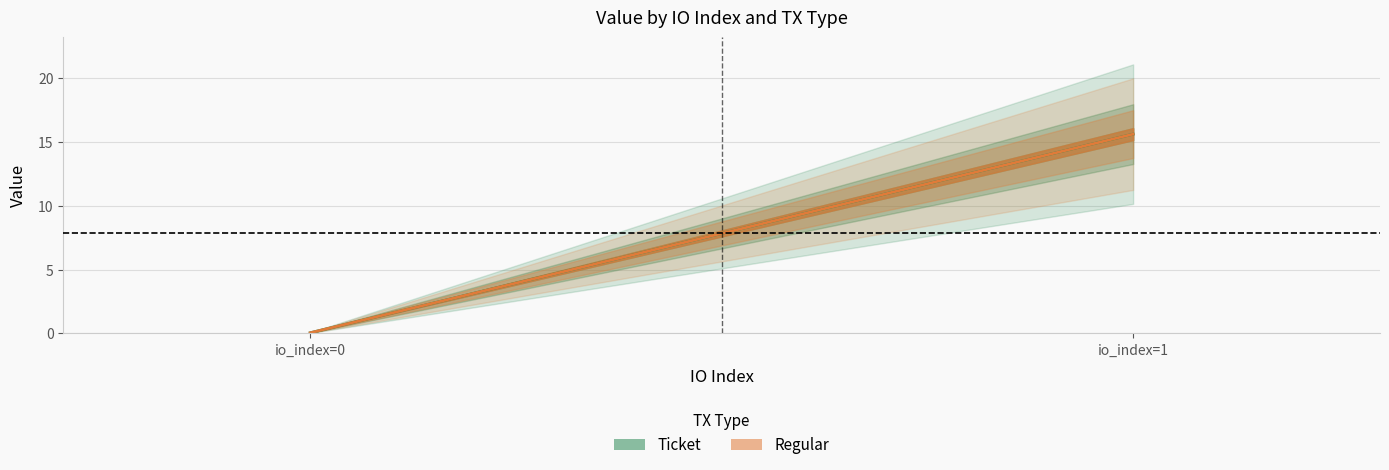

Which series has the widest spread of values?

Ticket